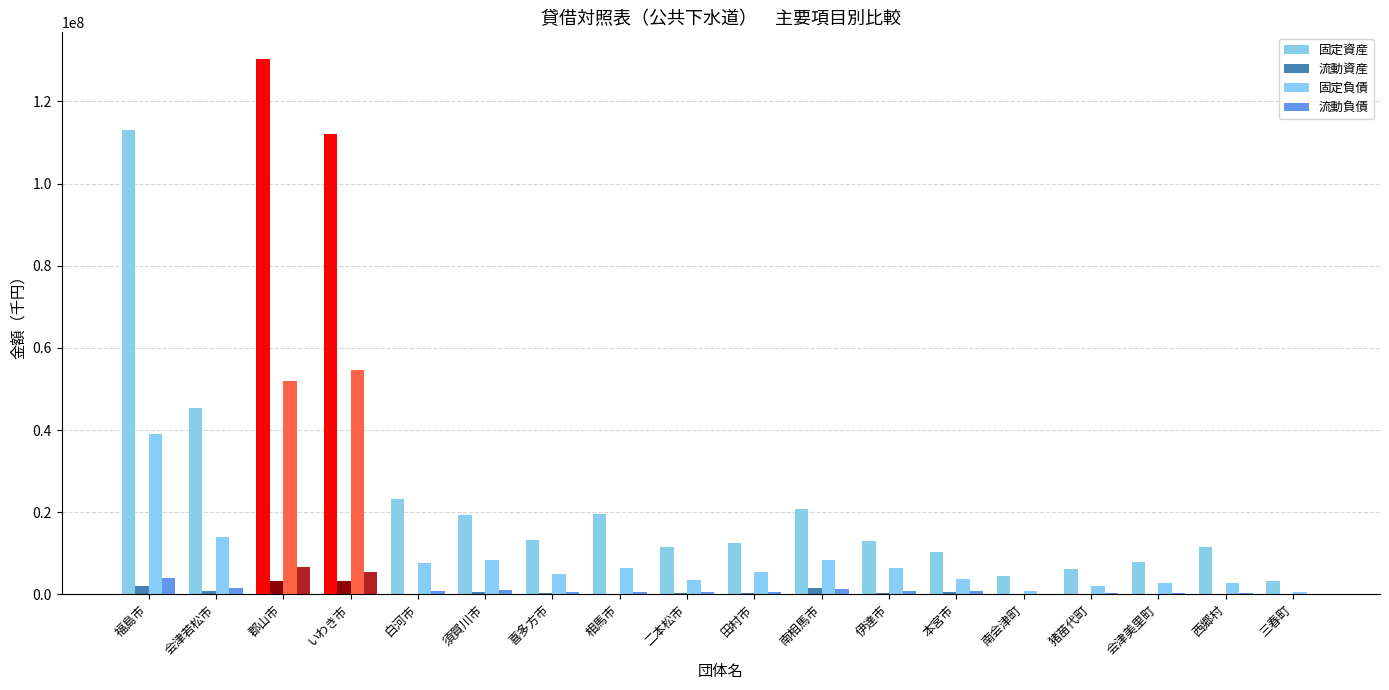

Which has a higher value, 猪苗代町 or 福島市?

福島市